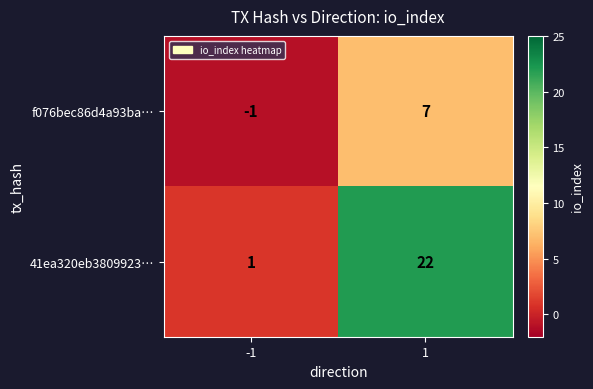

What is the total value across all series at 1?

29